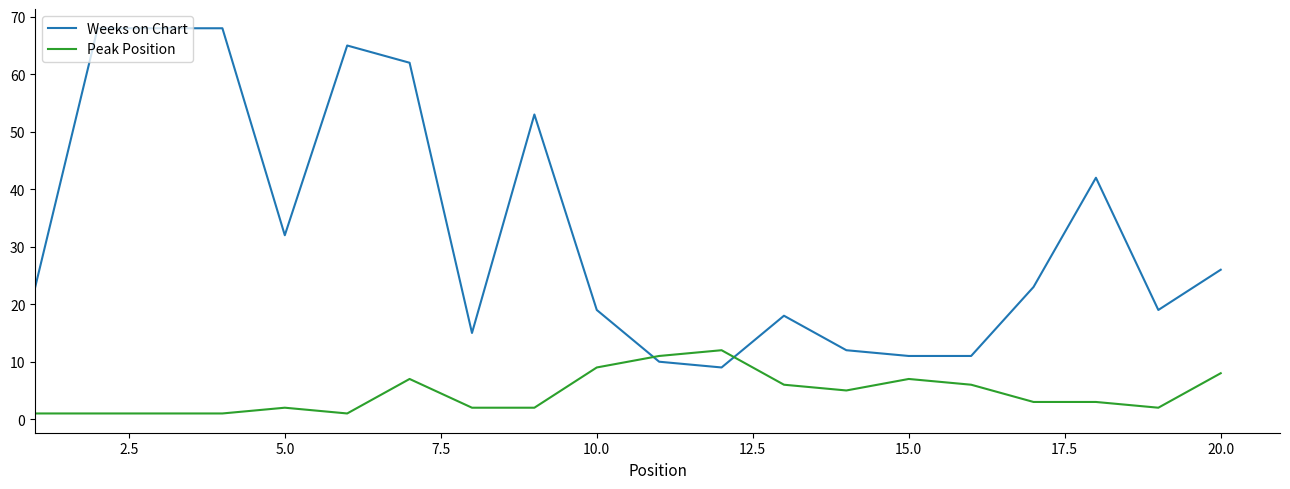

What is the difference between the second highest and second lowest values in the Peak Position series?

10